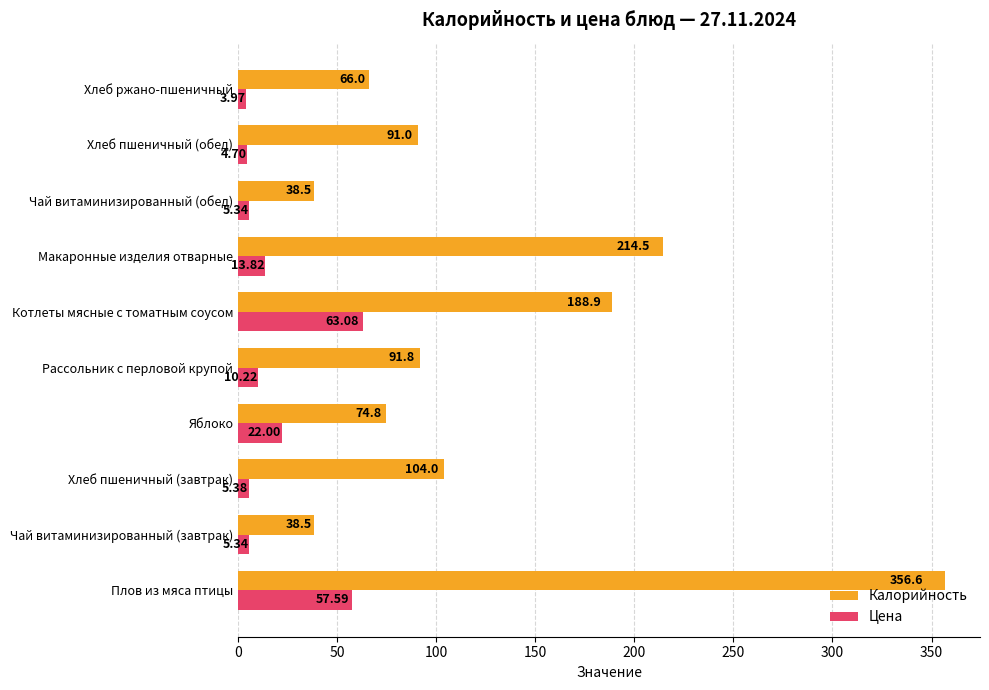

List the series in order of their overall mean, highest first.

Калорийность, Цена